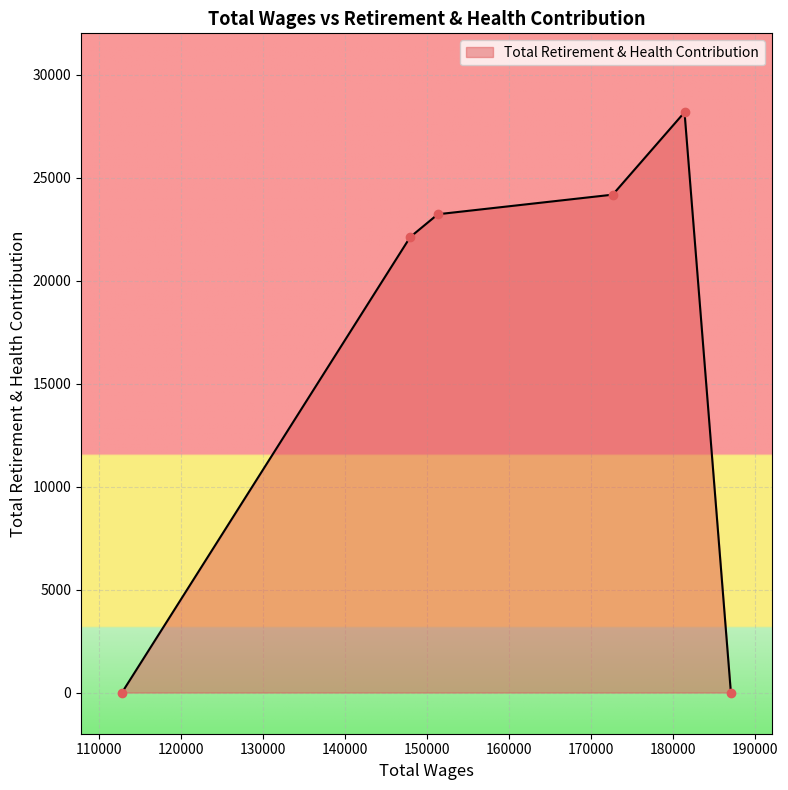

True or false: there are more than 1 points higher than both neighbors.

False